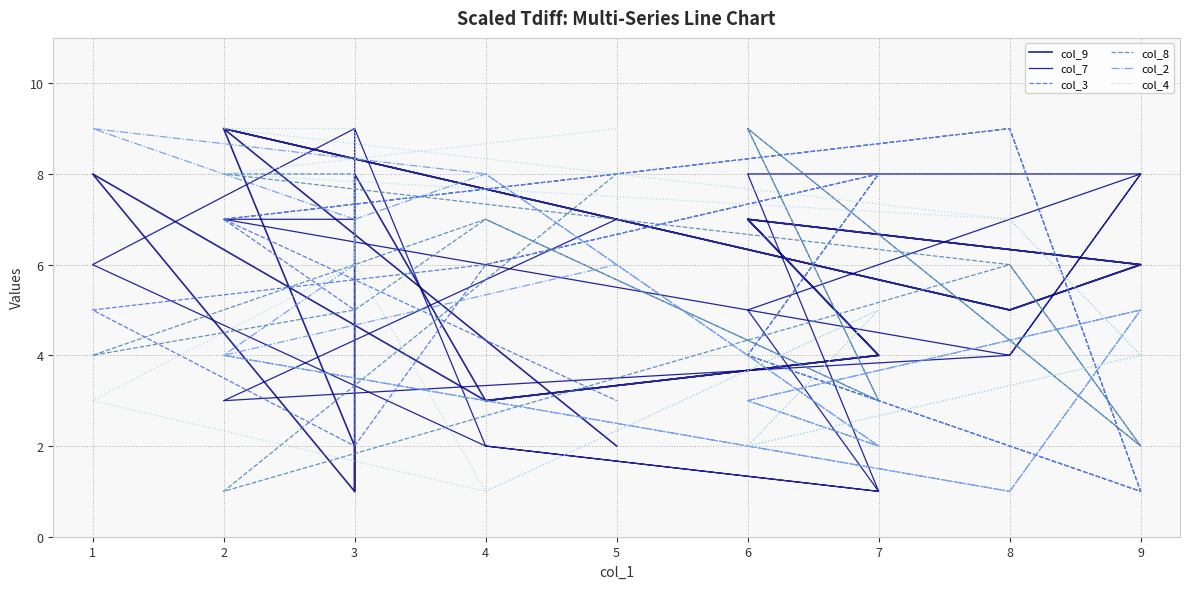

What is the minimum value for col_9?

1